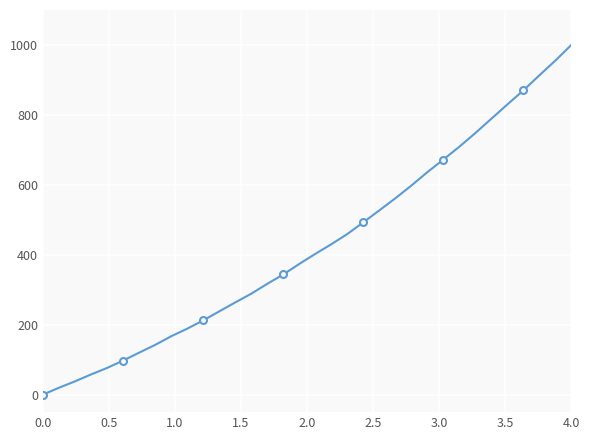

Count the number of values greater than 402.

17